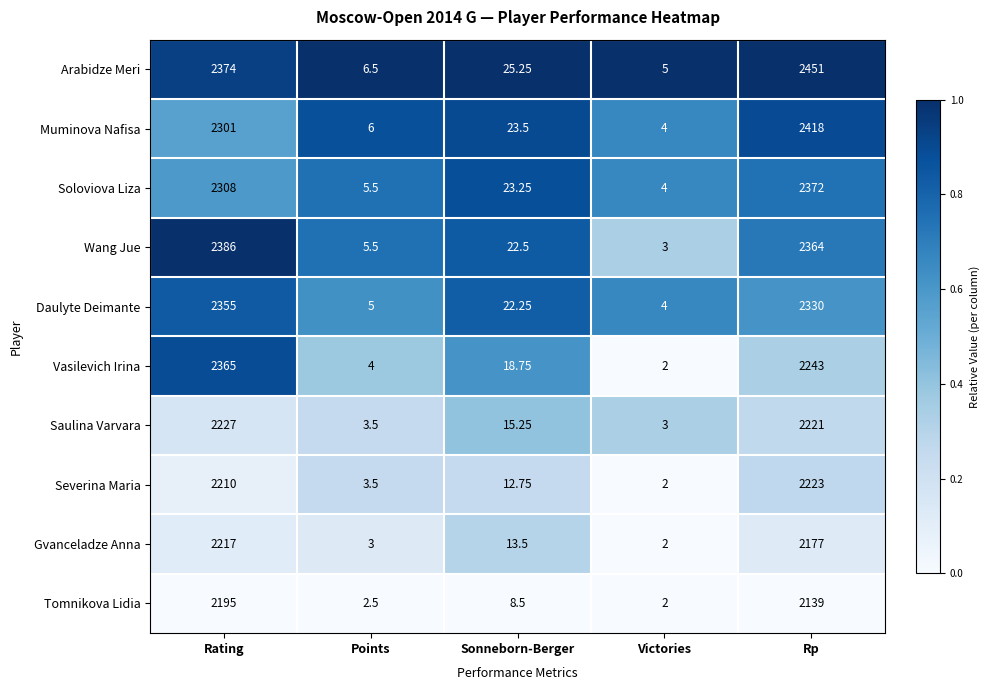

List the labels in order of Vasilevich Irina value, smallest first.

Victories, Points, Sonneborn-Berger, Rp, Rating